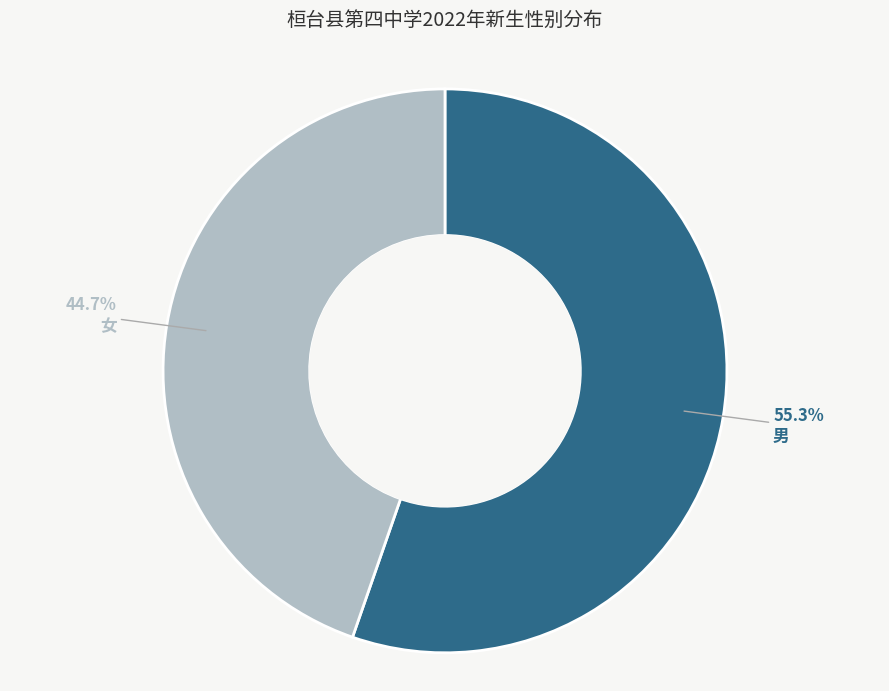

What is the majority slice?

男